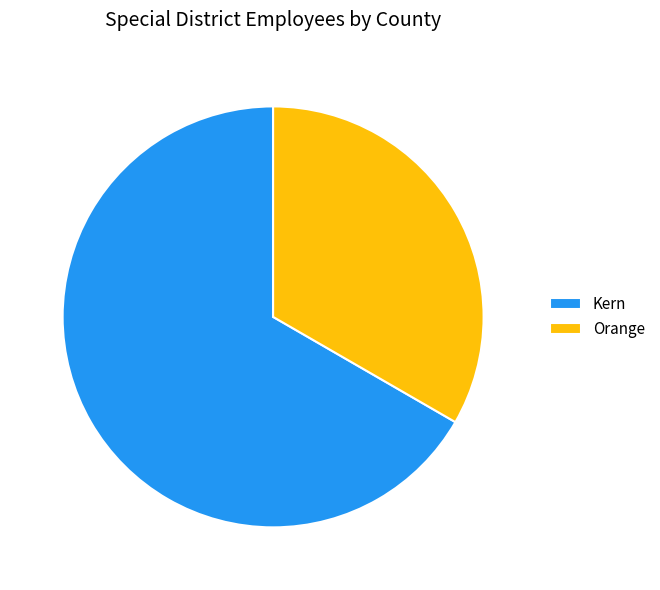

True or false: Kern accounts for 57% of the total.

False